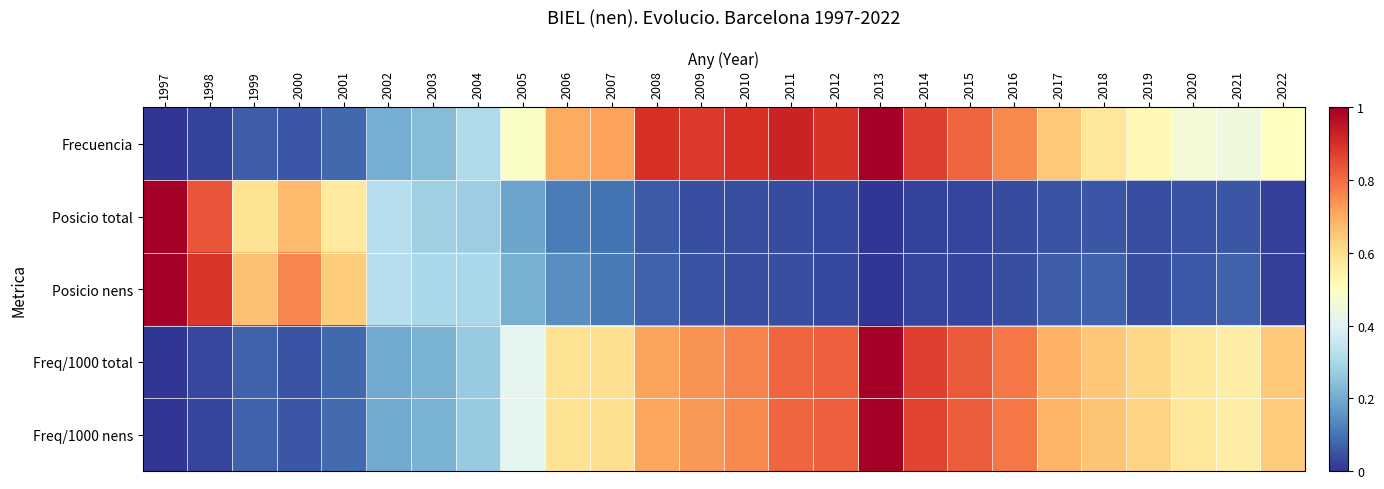

Reading left to right, transcribe all the data shown in this chart.

Frecuencia: 1997=0.0	1998=0.0	1999=0.1	2000=0.1	2001=0.1	2002=0.2	2003=0.2	2004=0.3	2005=0.5	2006=0.7	2007=0.7	2008=0.9	2009=0.9	2010=0.9	2011=0.9	2012=0.9	2013=1.0	2014=0.9	2015=0.8	2016=0.8	2017=0.6	2018=0.6	2019=0.5	2020=0.5	2021=0.4	2022=0.5
Posicio total: 1997=1.0	1998=0.8	1999=0.6	2000=0.7	2001=0.6	2002=0.3	2003=0.3	2004=0.3	2005=0.2	2006=0.1	2007=0.1	2008=0.1	2009=0.0	2010=0.0	2011=0.0	2012=0.0	2013=0.0	2014=0.0	2015=0.0	2016=0.0	2017=0.0	2018=0.1	2019=0.0	2020=0.0	2021=0.1	2022=0.0
Posicio nens: 1997=1.0	1998=0.9	1999=0.7	2000=0.8	2001=0.6	2002=0.3	2003=0.3	2004=0.3	2005=0.2	2006=0.1	2007=0.1	2008=0.1	2009=0.0	2010=0.0	2011=0.0	2012=0.0	2013=0.0	2014=0.0	2015=0.0	2016=0.0	2017=0.1	2018=0.1	2019=0.0	2020=0.1	2021=0.1	2022=0.0
Freq/1000 total: 1997=0.0	1998=0.0	1999=0.1	2000=0.1	2001=0.1	2002=0.2	2003=0.2	2004=0.3	2005=0.4	2006=0.6	2007=0.6	2008=0.7	2009=0.7	2010=0.8	2011=0.8	2012=0.8	2013=1.0	2014=0.9	2015=0.8	2016=0.8	2017=0.7	2018=0.7	2019=0.6	2020=0.6	2021=0.6	2022=0.6
Freq/1000 nens: 1997=0.0	1998=0.0	1999=0.1	2000=0.1	2001=0.1	2002=0.2	2003=0.2	2004=0.3	2005=0.4	2006=0.6	2007=0.6	2008=0.7	2009=0.7	2010=0.8	2011=0.8	2012=0.8	2013=1.0	2014=0.9	2015=0.8	2016=0.8	2017=0.7	2018=0.7	2019=0.6	2020=0.6	2021=0.6	2022=0.6